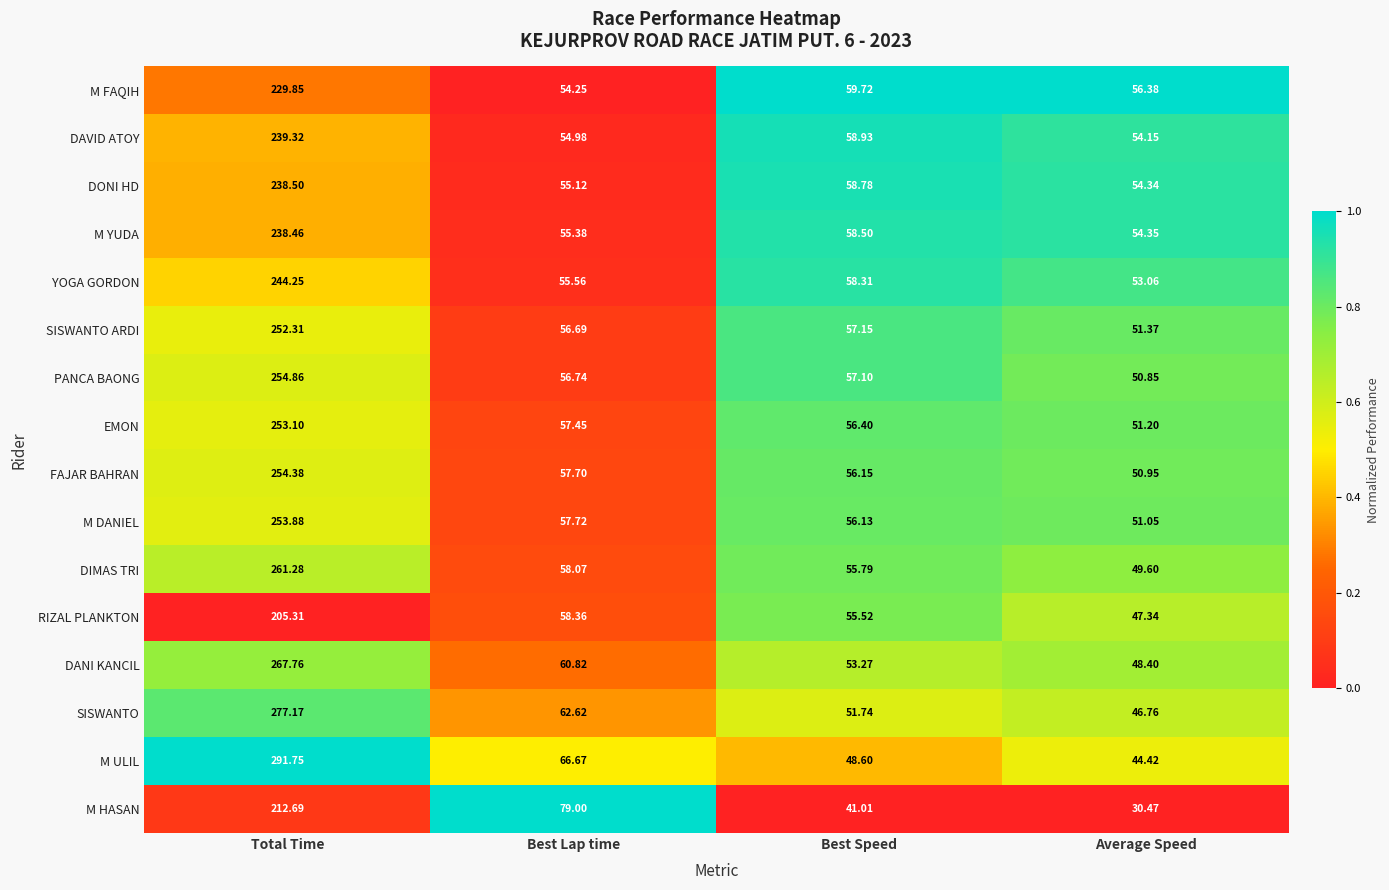

Which series has the widest spread of values?

M ULIL